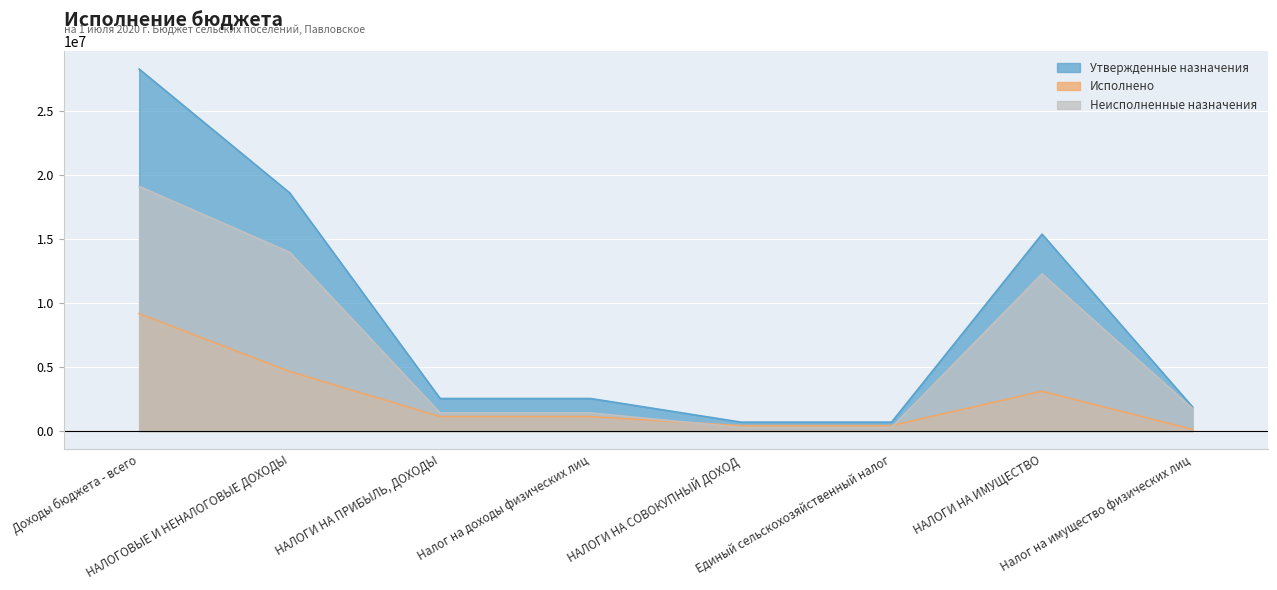

Between which two adjacent categories do Исполнено and Неисполненные назначения first intersect?

Налог на доходы физических лиц and НАЛОГИ НА СОВОКУПНЫЙ ДОХОД